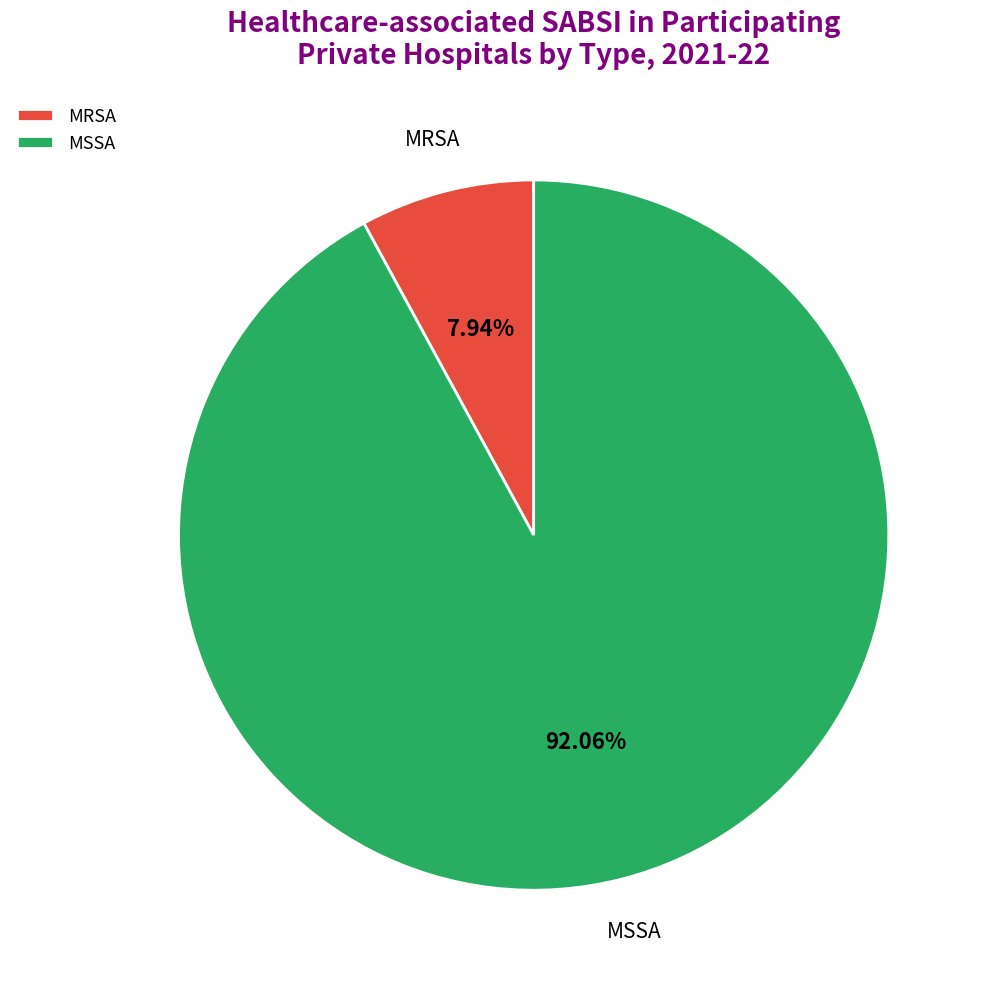

What is the smallest slice in the pie chart?

MRSA